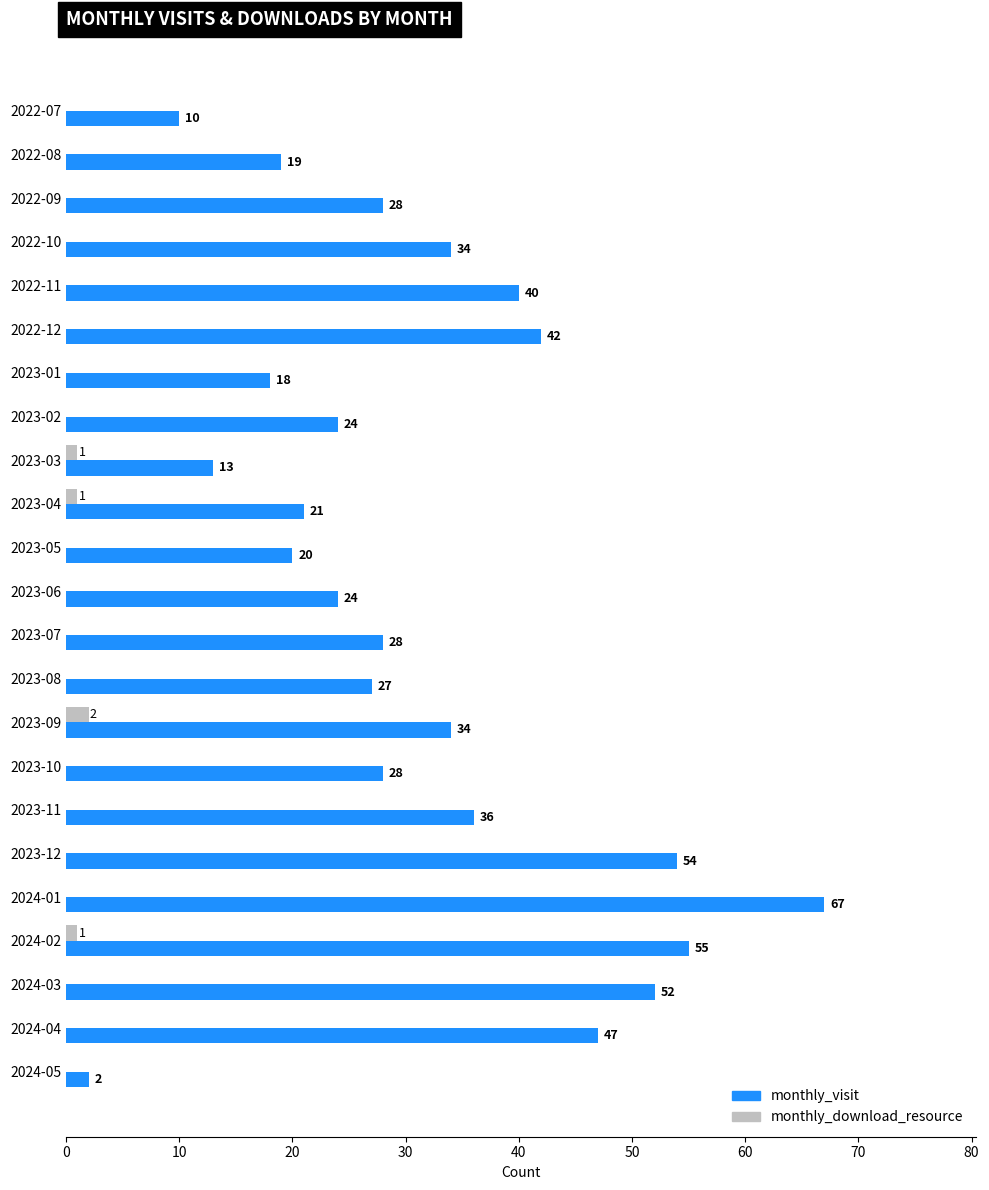

True or false: monthly_visit has a value of 28 at 2023-07.

True